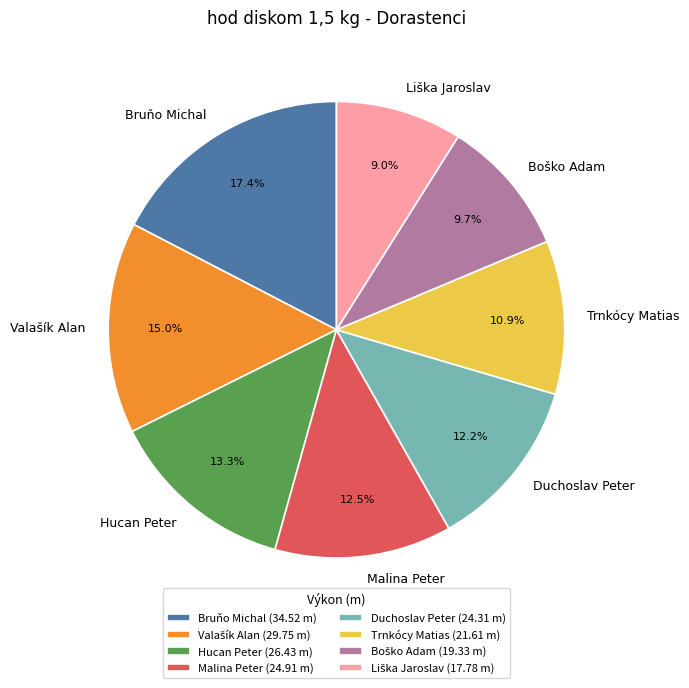

To the nearest percent, what is the difference between the largest and smallest slice percentages?

8%